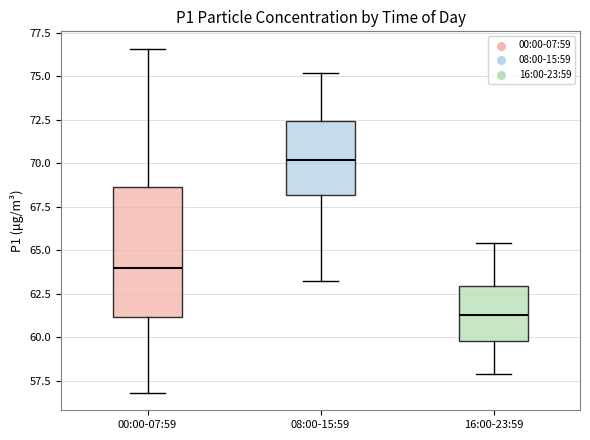

Where does the lower whisker of the box for 08:00-15:59 end on the y-axis? The values are not printed on the chart, so give them approximately, as read against the axis.

63.0